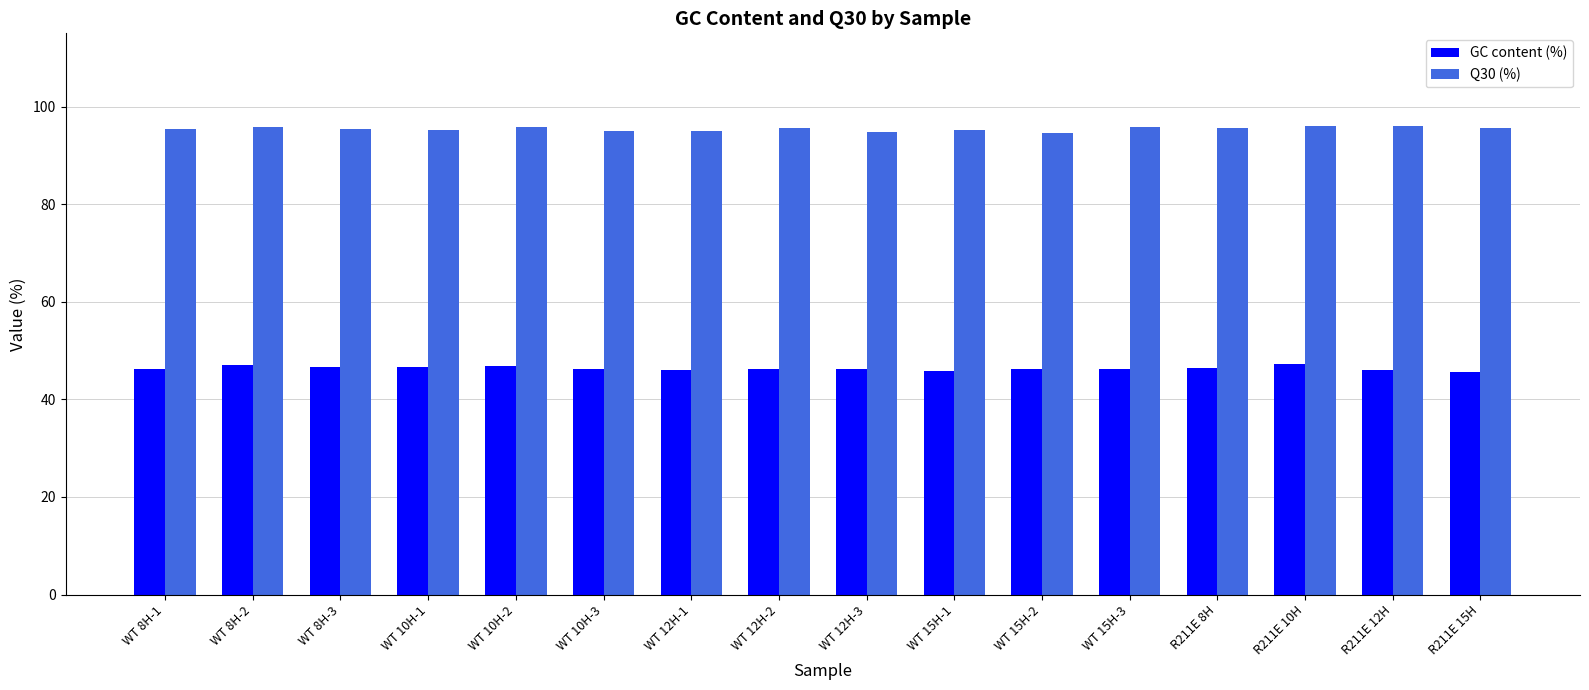

What is the spread (max minus min) of values at WT 12H-3?

48.6